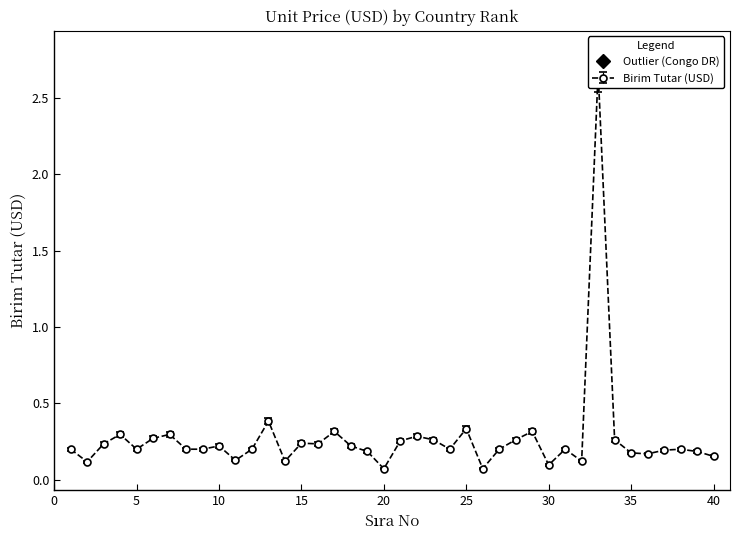

The value at 18 is 0.1. True or false?

False